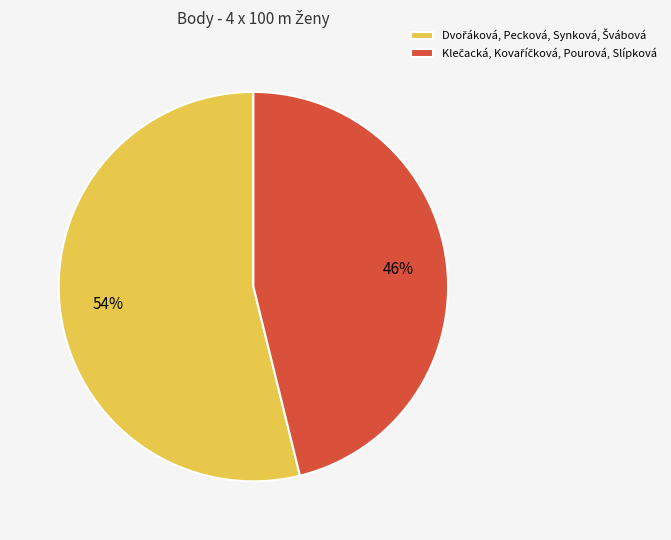

To the nearest percent, what is the average slice percentage?

50%